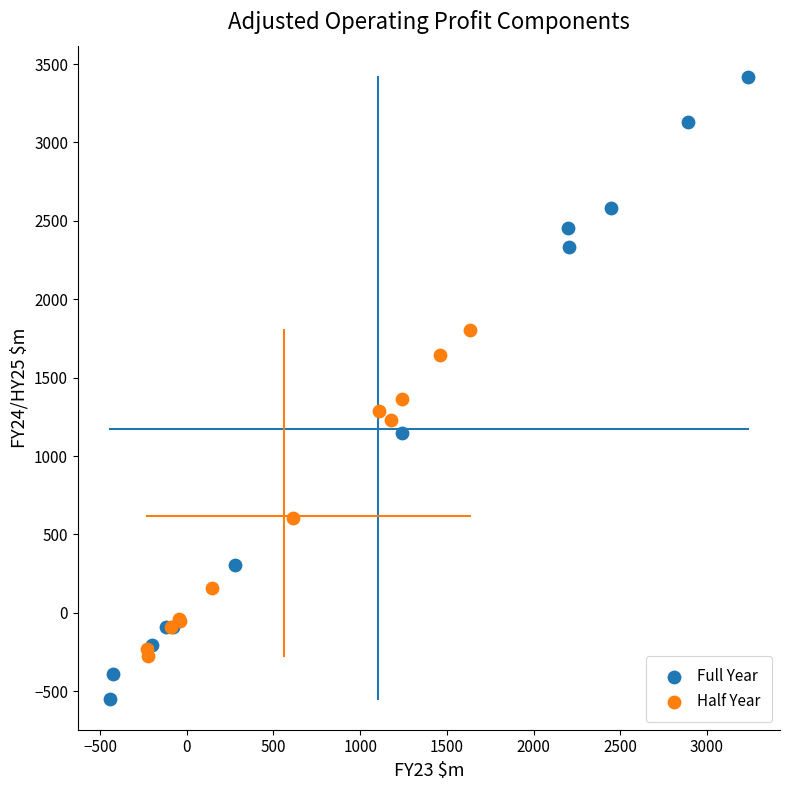

Which series reaches the maximum Y coordinate?

Full Year